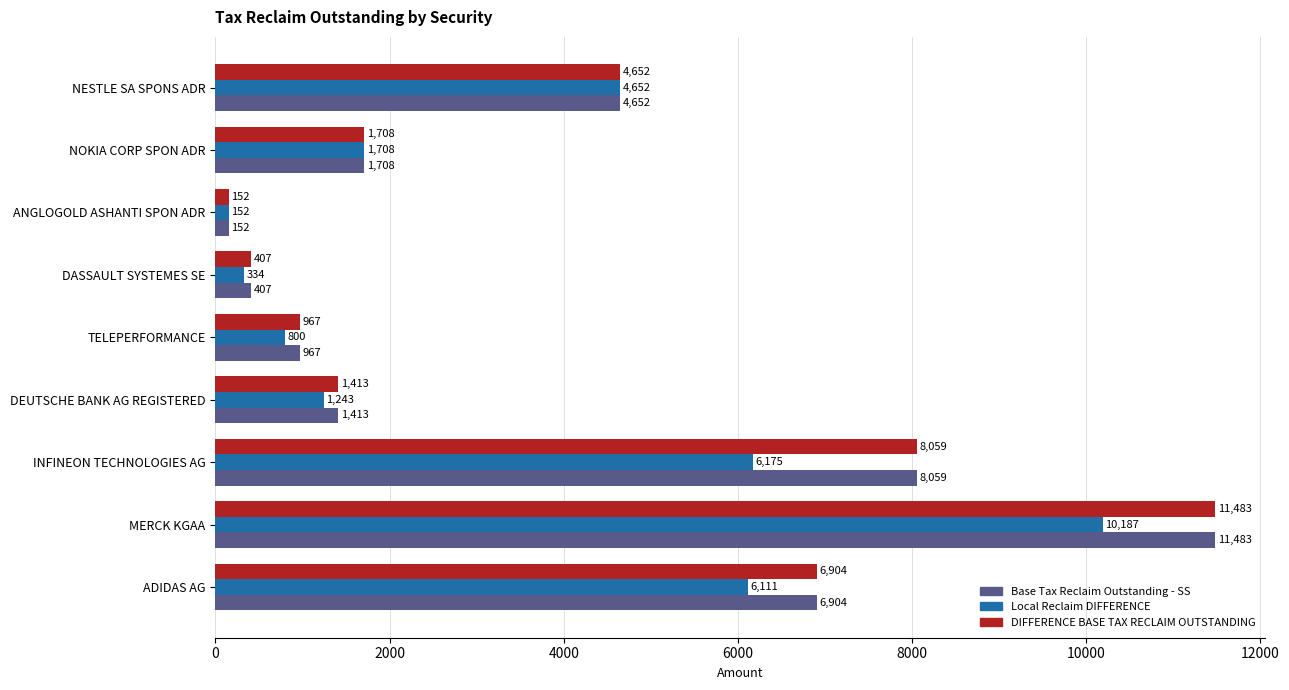

What is the difference between the second highest and minimum values in the DIFFERENCE BASE TAX RECLAIM OUTSTANDING series?

7907.0